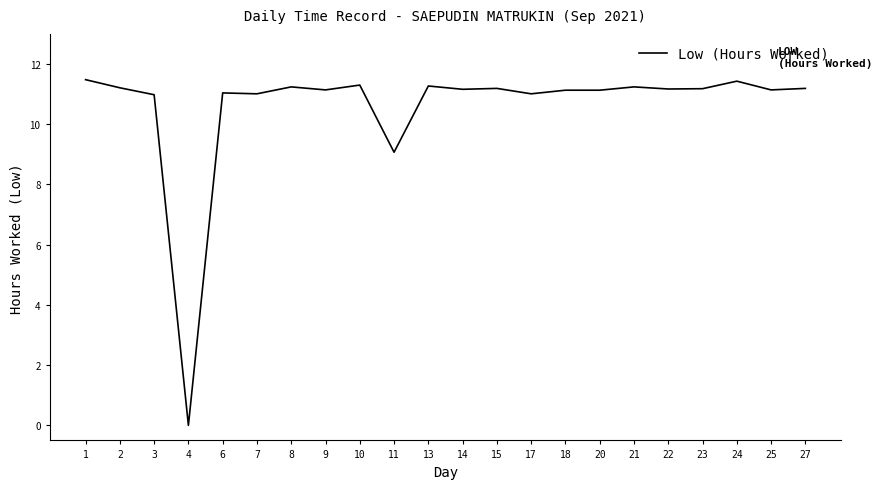

Is this an area chart (filled region under the line)?

No